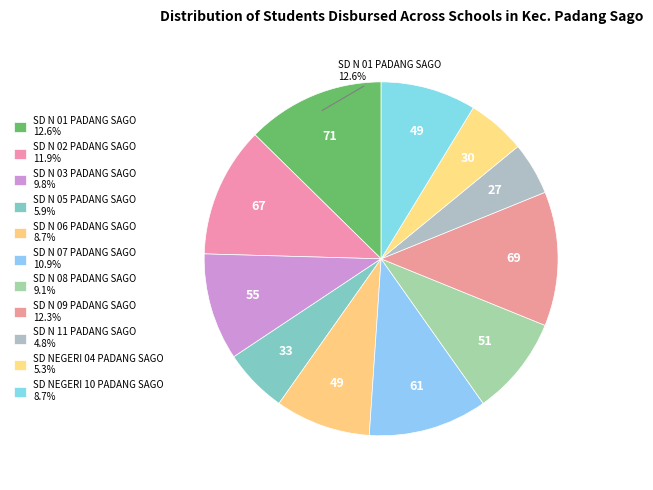

Is it true that SD N 07 PADANG SAGO is 2% of the pie?

False